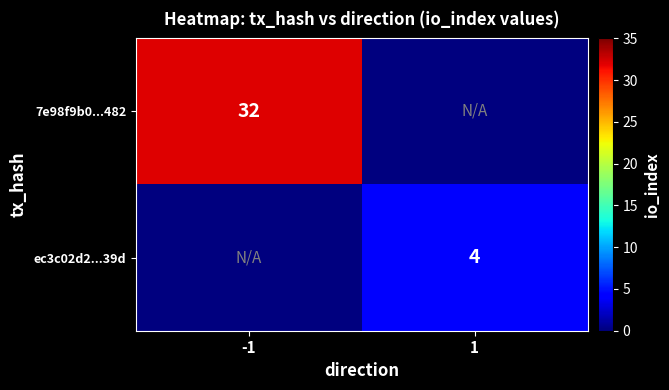

Is the value of 7e98f9b0...482 at -1 greater than the value of ec3c02d2...39d at 1?

Yes